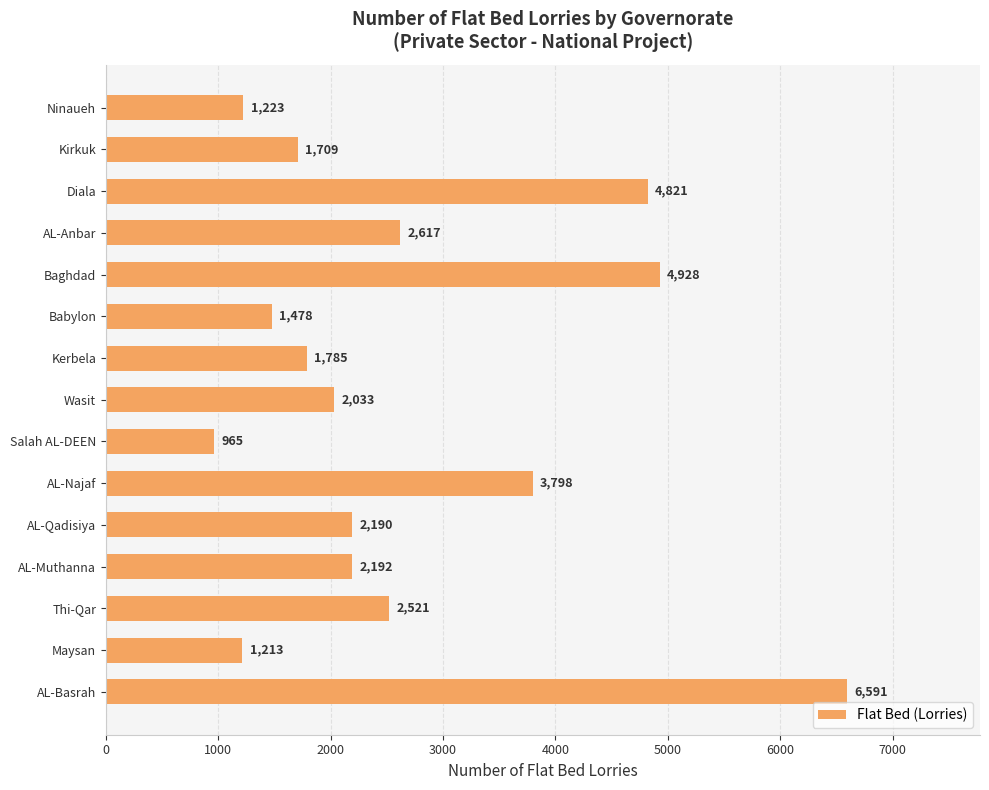

Does the chart contain any negative values?

No